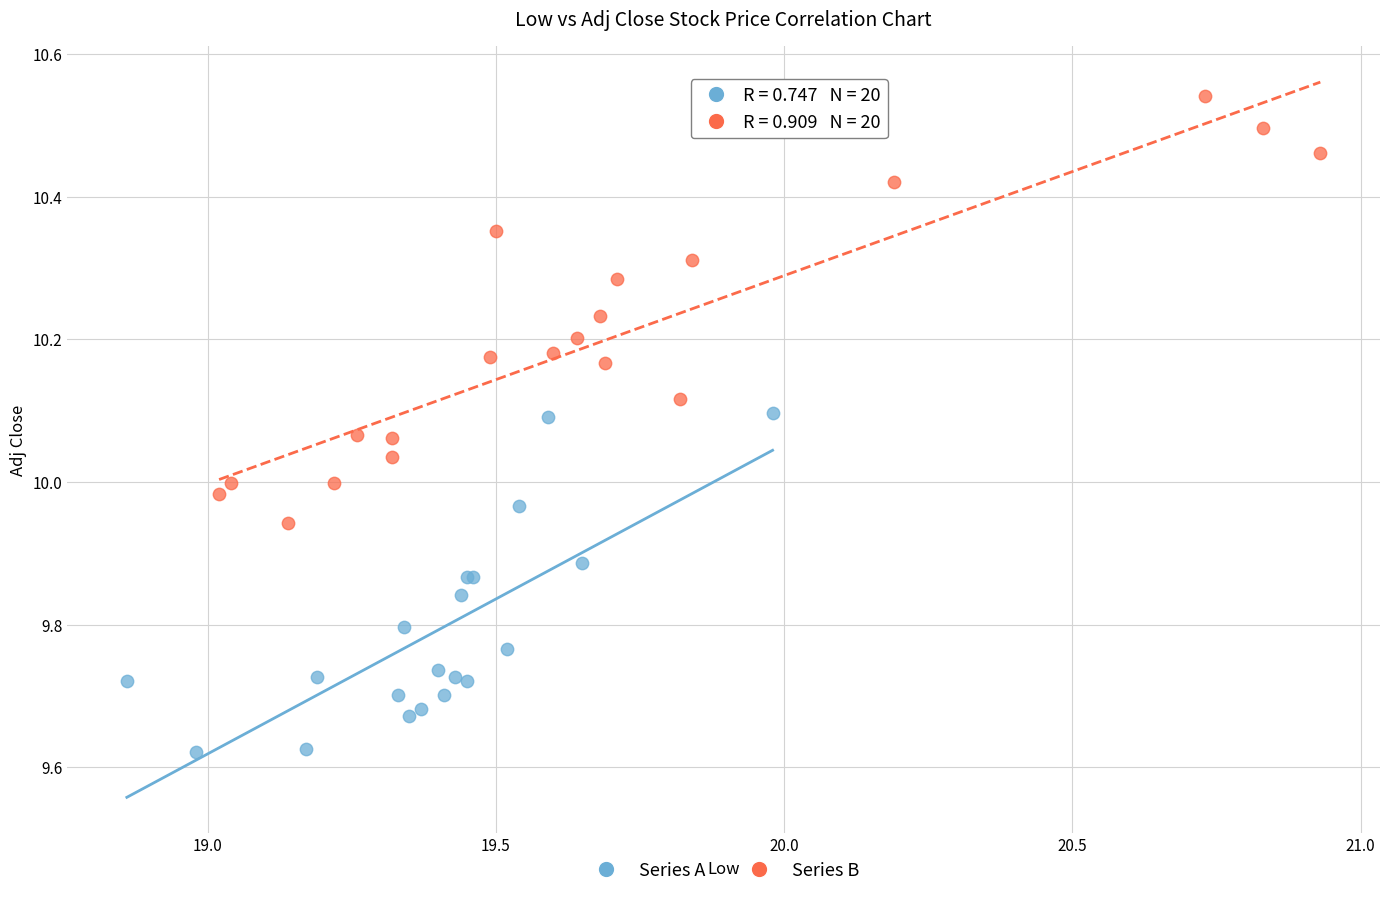

What are all the series names shown in the legend?

Series A, Series B